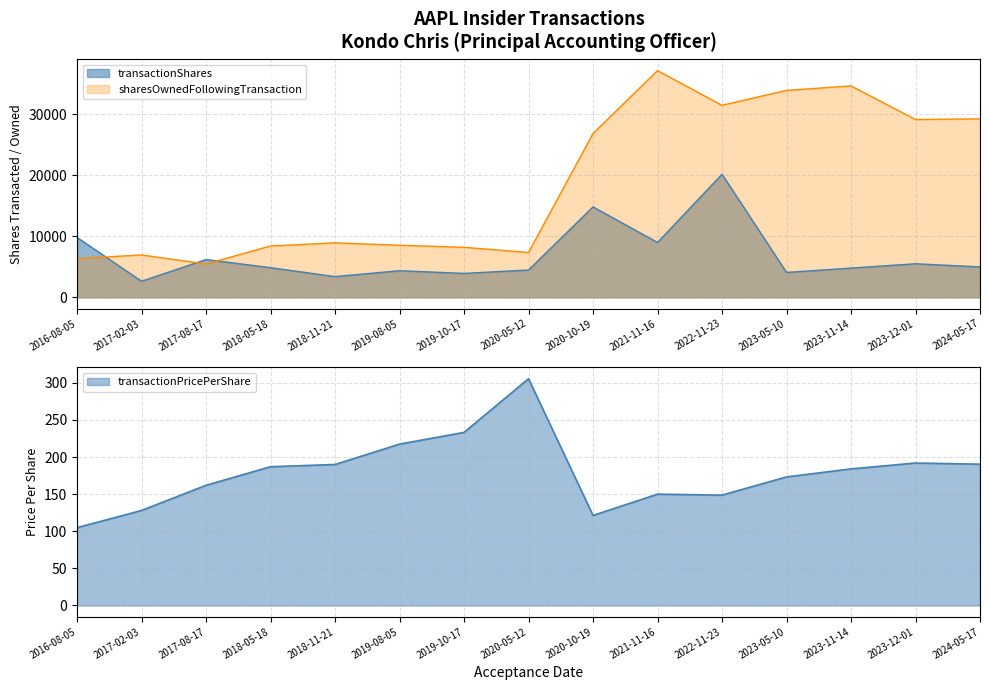

How many data points does each series have?

15